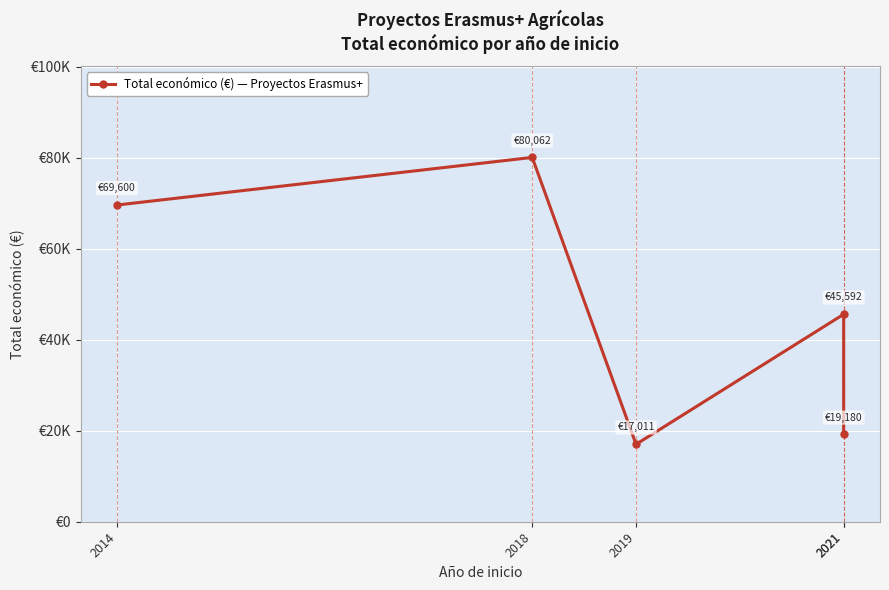

Reading left to right, transcribe all the data shown in this chart.

2014=69600	2018=80062	2019=17011	2021=45592	2021=19180